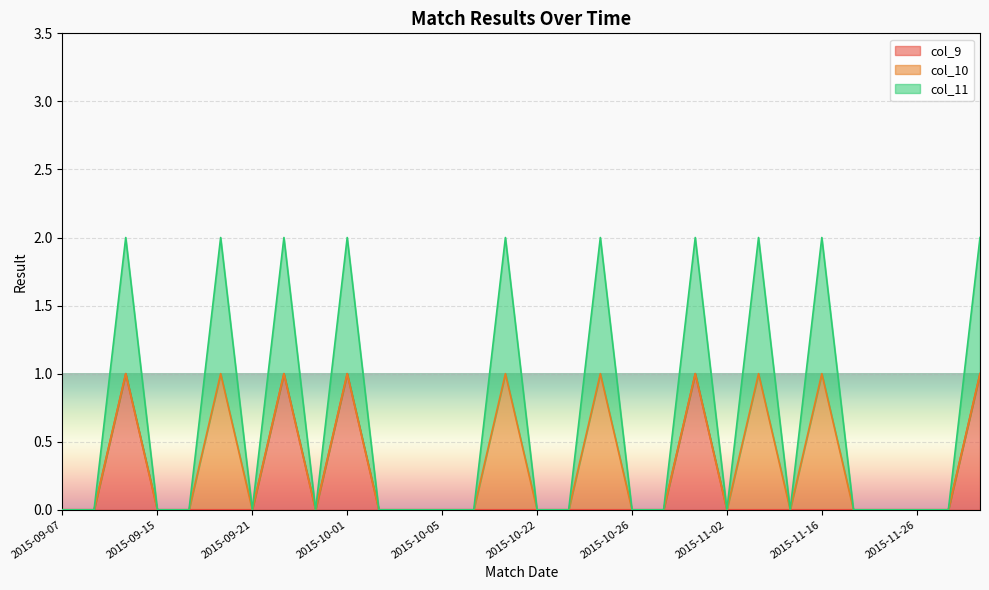

What is the label of the 13th point from the right?

2015-10-20